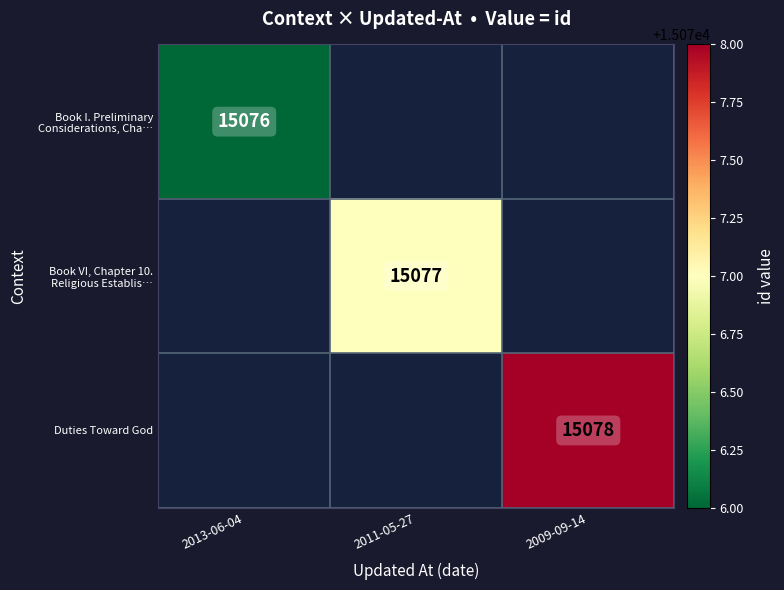

True or false: Duties Toward God has a value of 21674 at 2009-09-14.

False